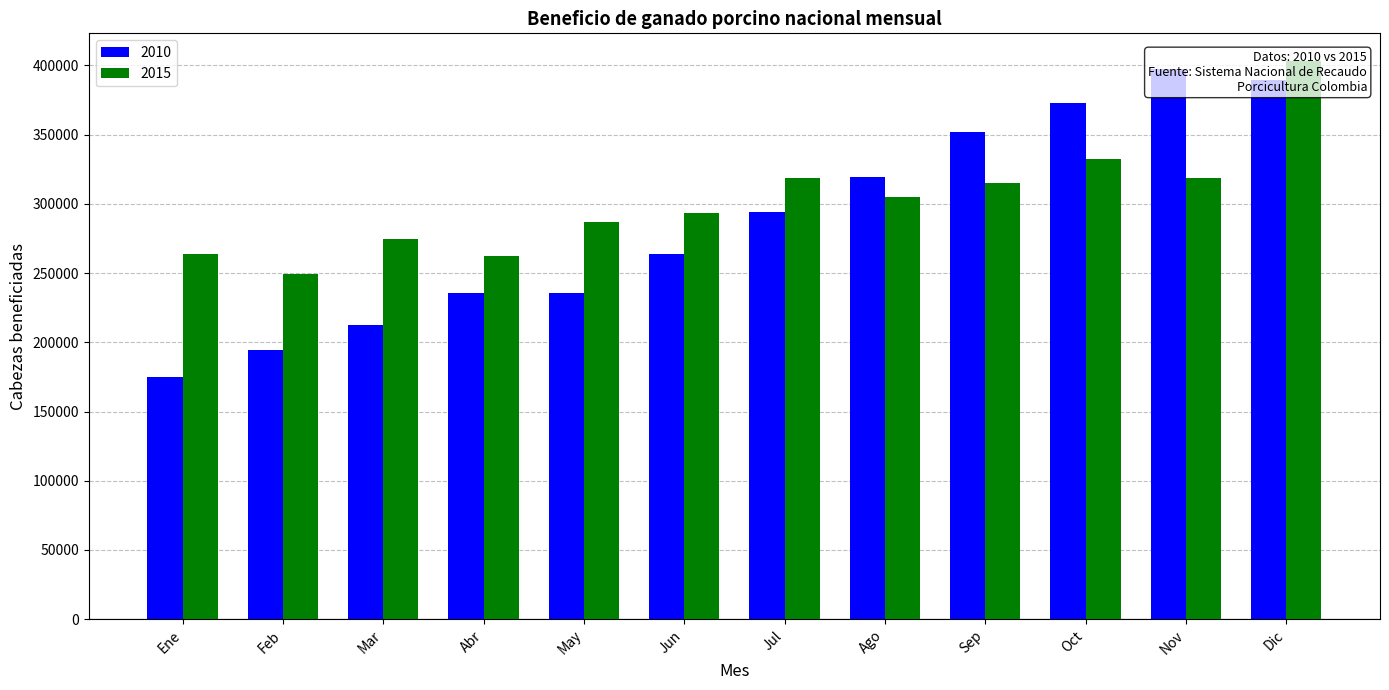

What is the label of the 6th bar from the left?

Jun